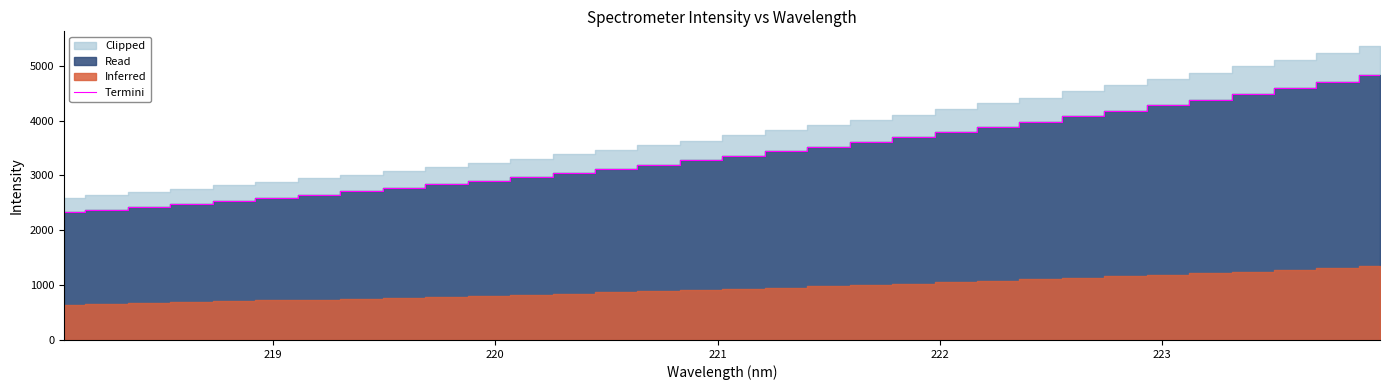

How many categories are shown in the chart?

32